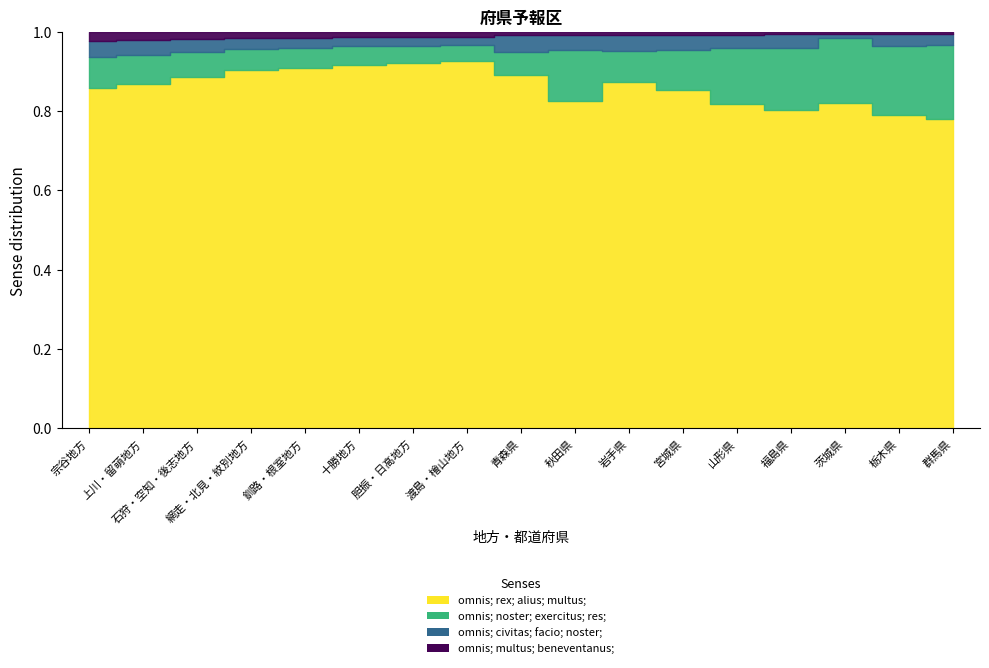

Where is omnis; rex; alius; multus; nearest to the value 0?

群馬県